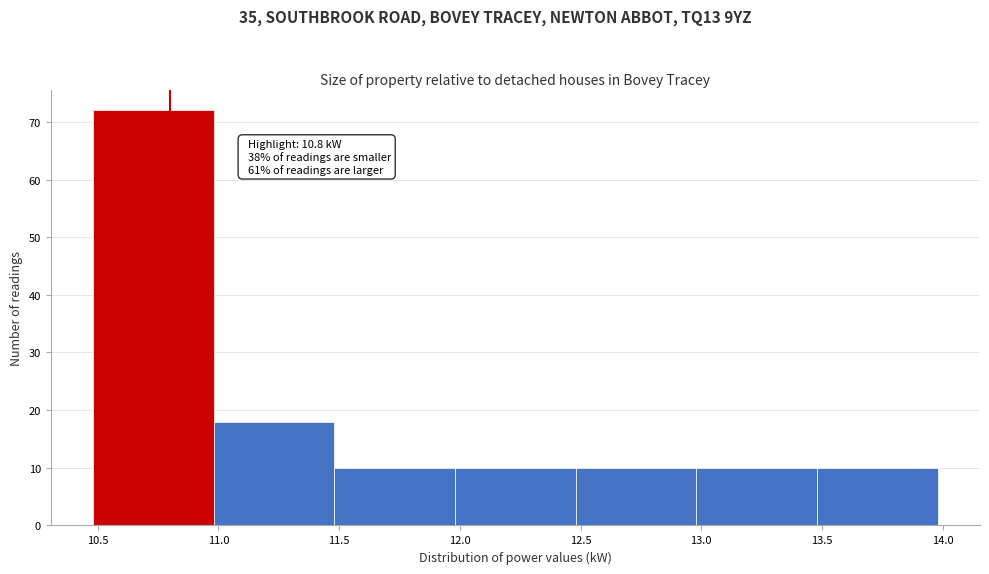

Over which range of the x-axis is the bar tallest?

10.48 to 10.98